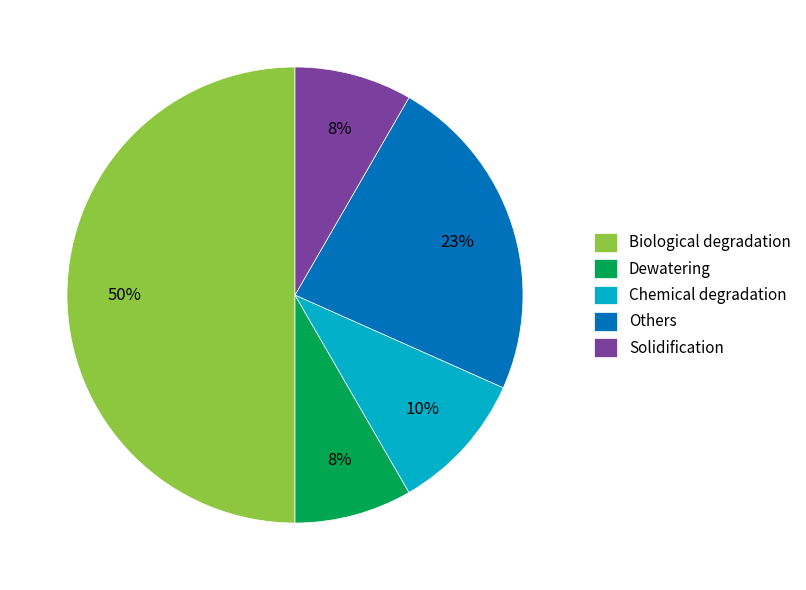

The Biological degradation slice represents 59% of the pie. True or false?

False